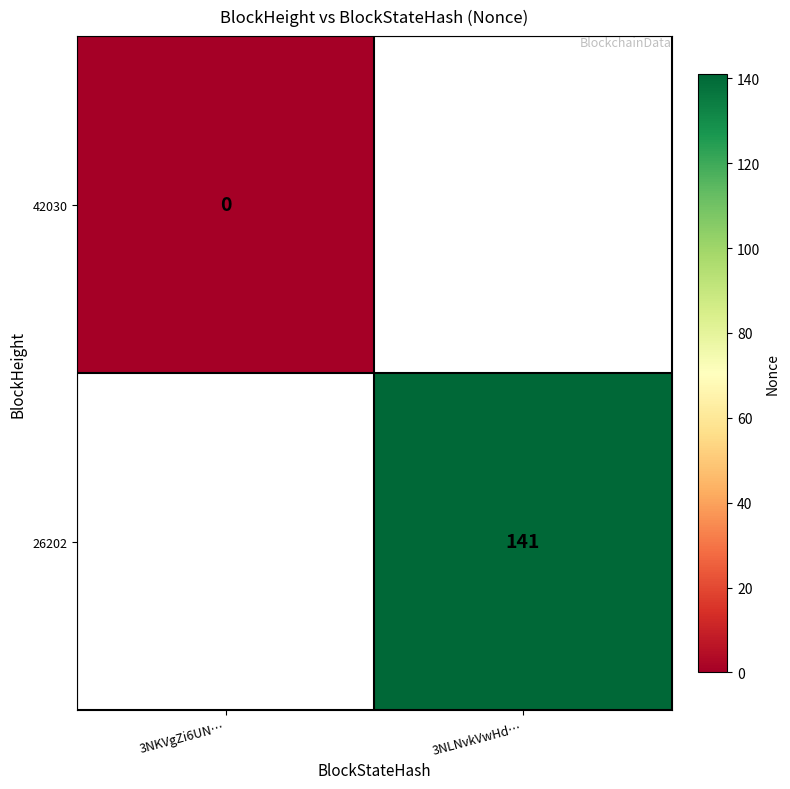

Is the value of 26202 at 3NLNvkVwHd… greater than the value of 42030 at 3NKVgZi6UN…?

Yes